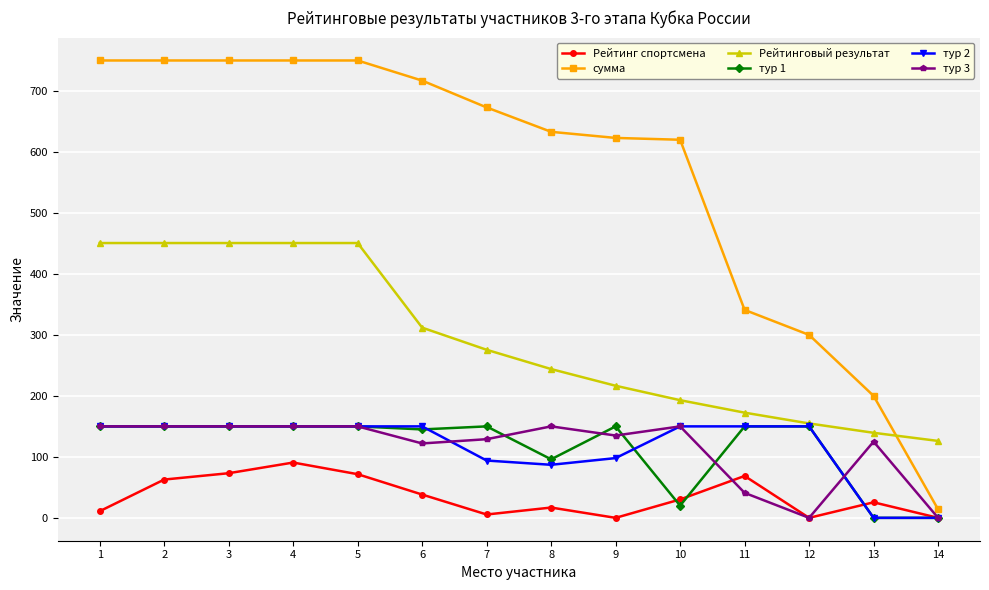

Where is Рейтинговый результат nearest to the value 288?

7